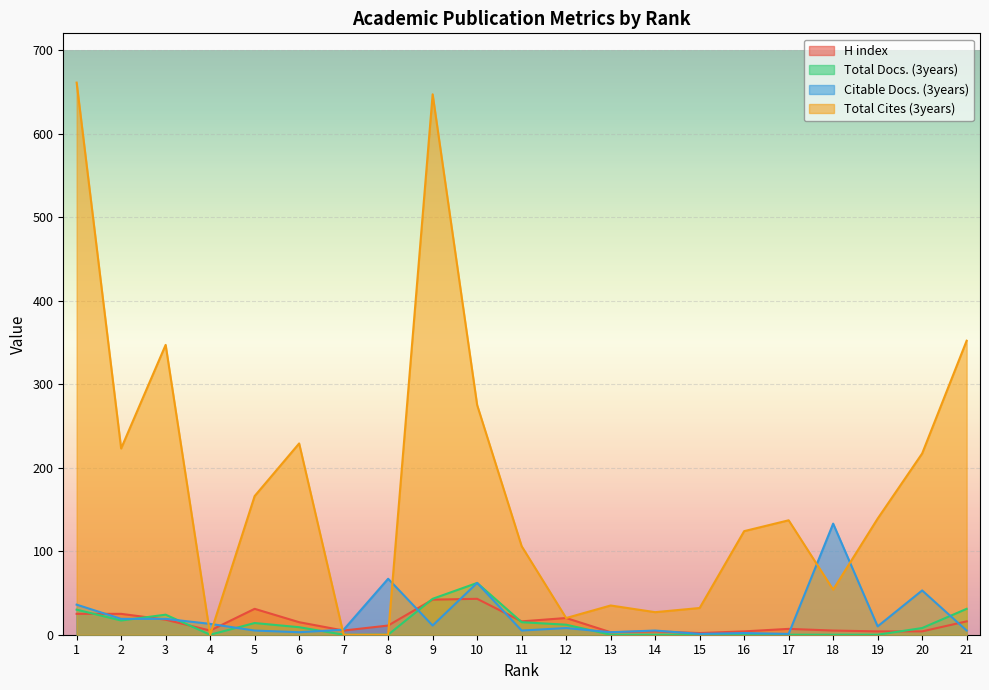

Is it true that Total Docs. (3years) equals 13 at 6?

False